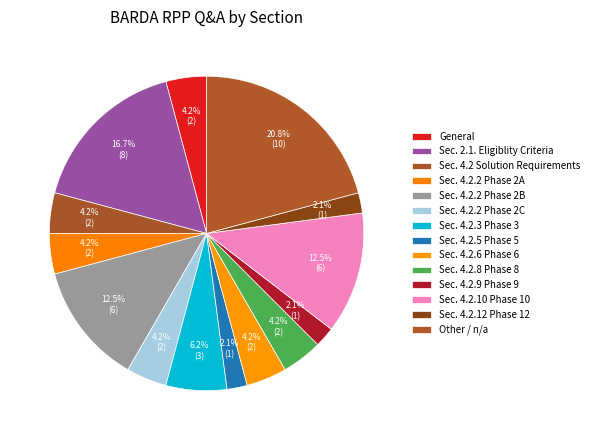

Which has a higher value, Sec. 4.2.10 Phase 10 or Sec. 4.2.2 Phase 2B?

Sec. 4.2.10 Phase 10